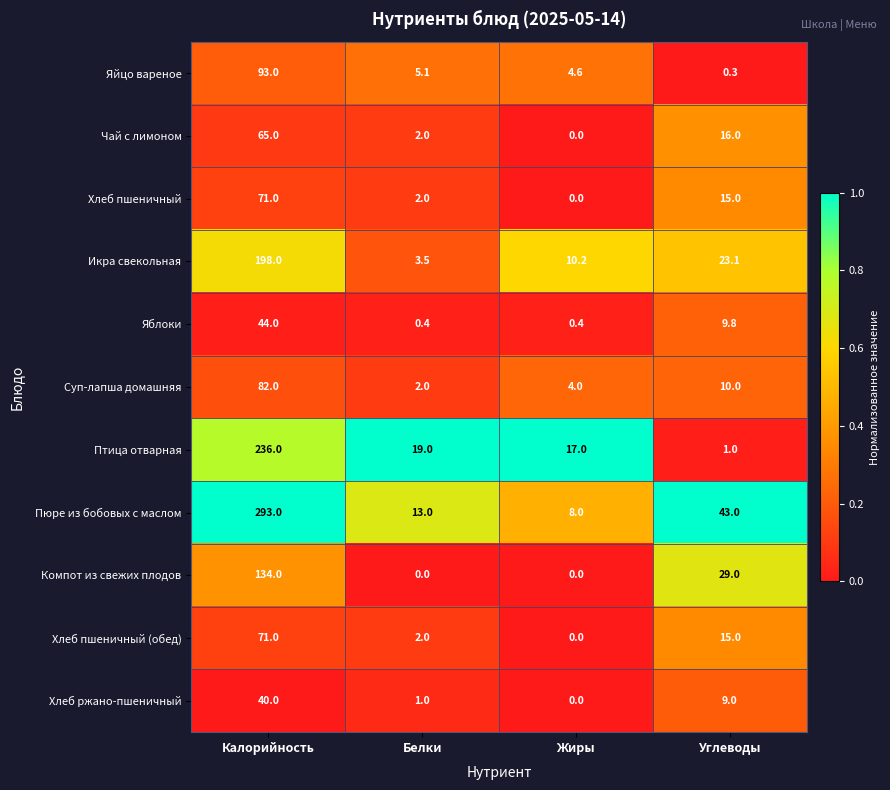

What is the minimum value for Яйцо вареное?

0.3